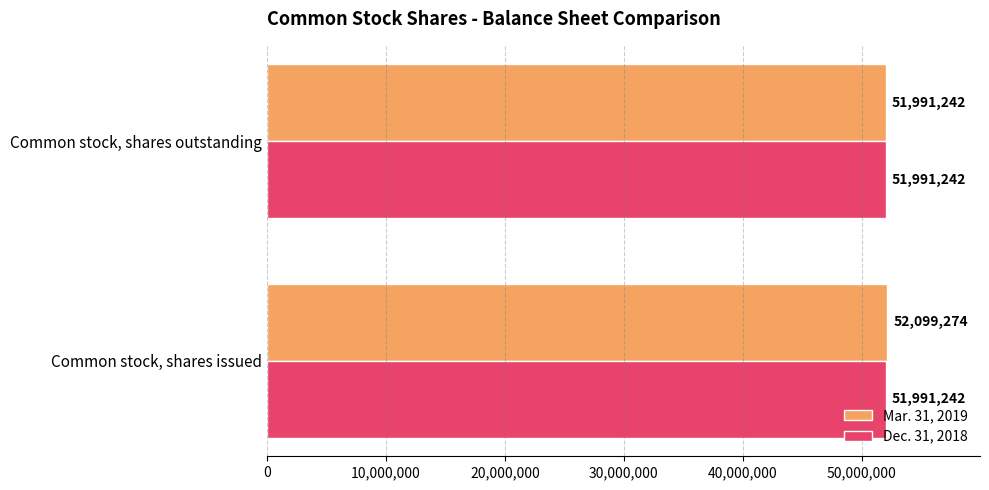

What is the difference between the maximum and minimum values in the Mar. 31, 2019 series?

108032